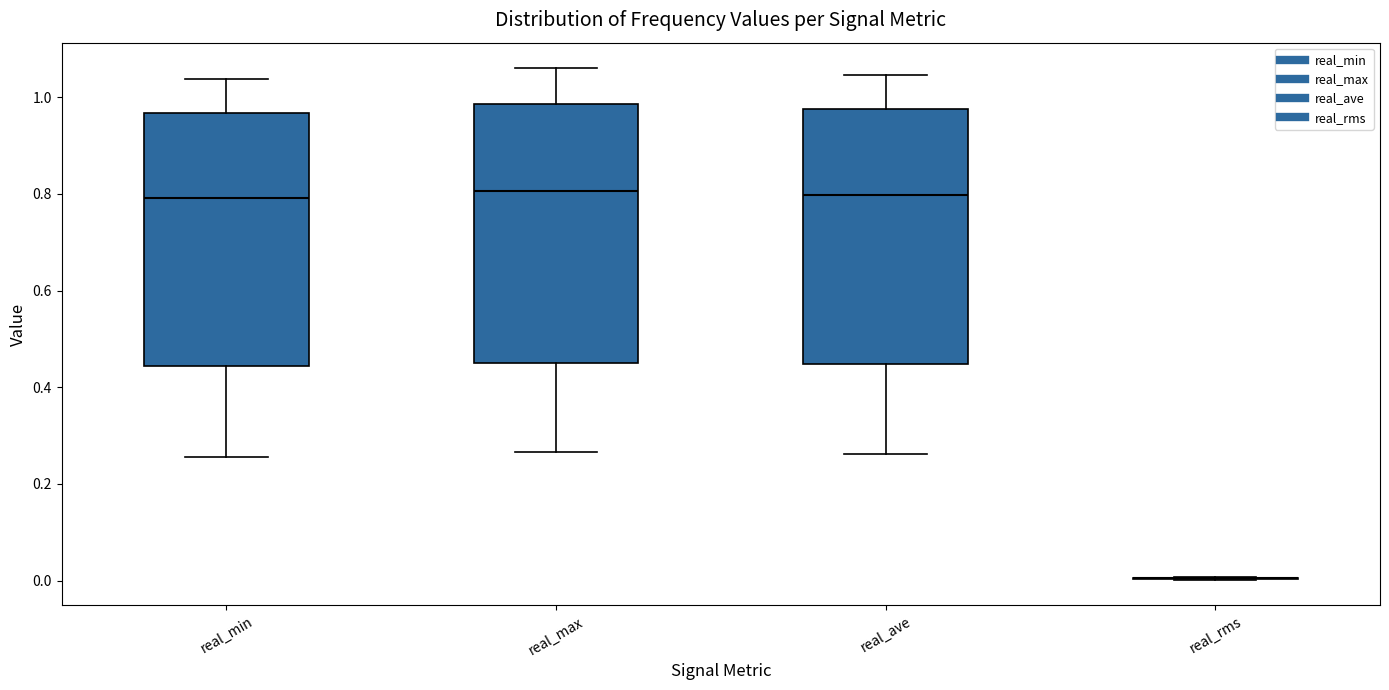

Reading left to right, read every box against the y-axis: the position of its median line, the range the box covers, and the ends of its whiskers. The values are not printed on the chart, so give them approximately, as read against the axis.

real_min: median 0.80, box 0.44 to 0.96, whiskers 0.26 to 1.04
real_max: median 0.80, box 0.46 to 0.98, whiskers 0.26 to 1.06
real_ave: median 0.80, box 0.44 to 0.98, whiskers 0.26 to 1.04
real_rms: box collapsed to a line at 0.00, whiskers 0.00 to 0.00